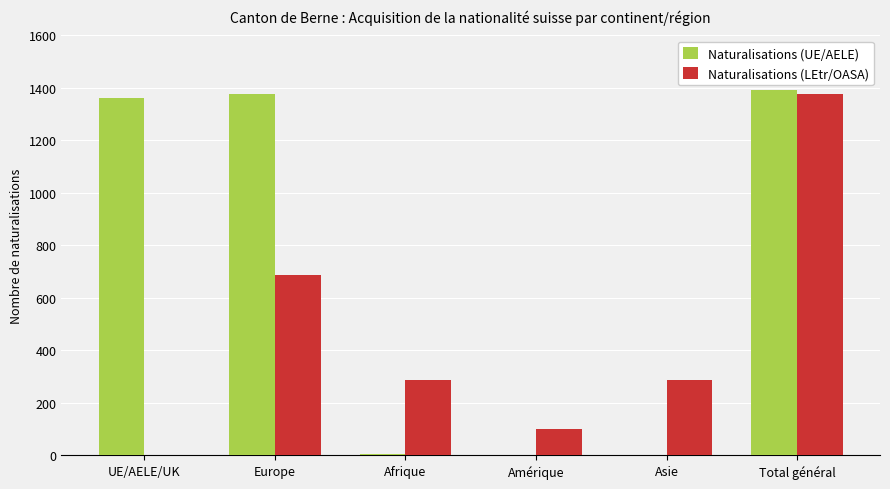

How many distinct data groups are displayed?

2